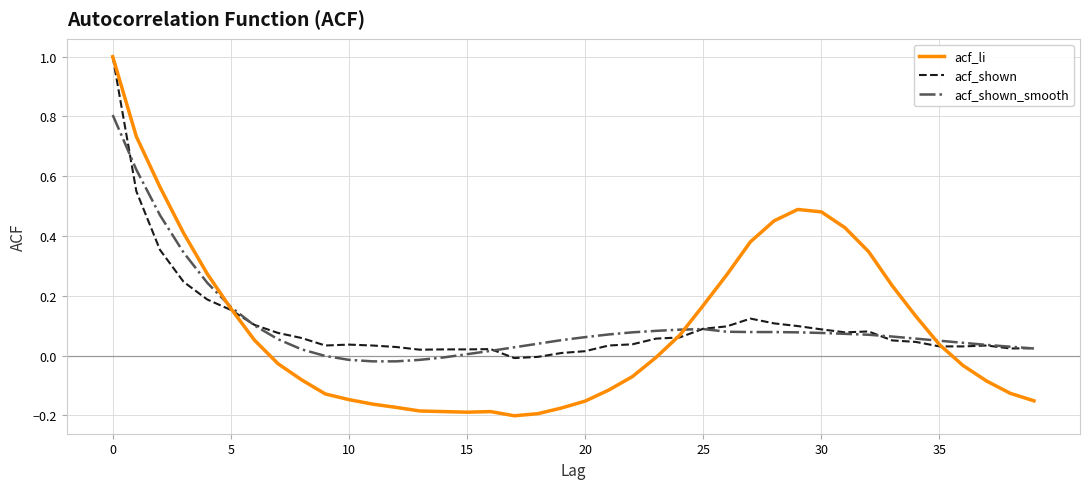

Which series has the largest range (max minus min)?

acf_li